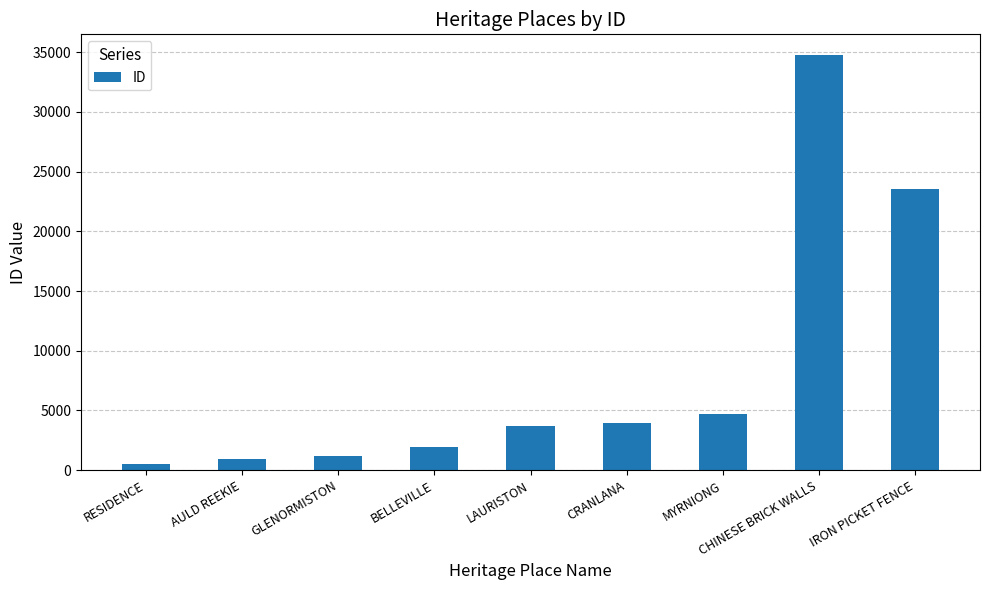

Which category has the lowest value across all series?

RESIDENCE